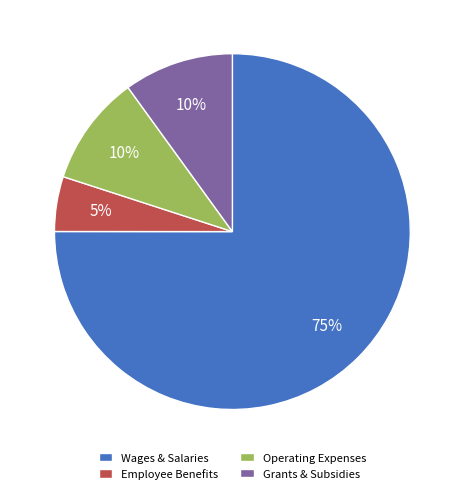

How many segments does this pie chart have?

4